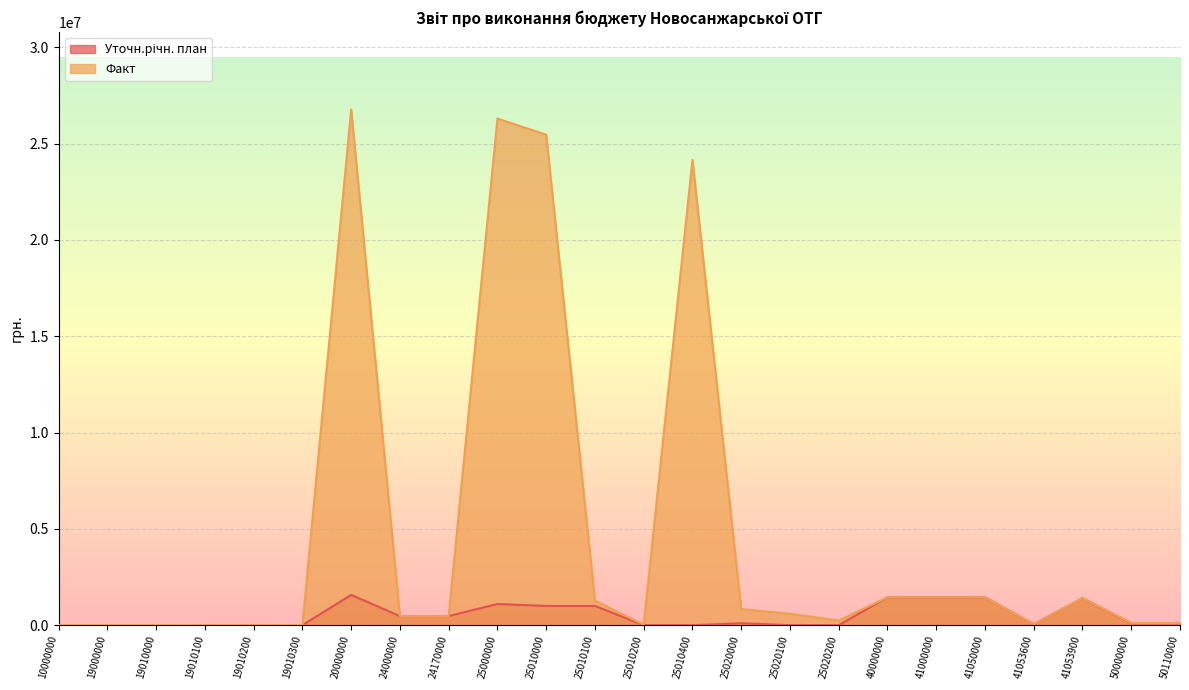

How many lines are shown in the chart?

2